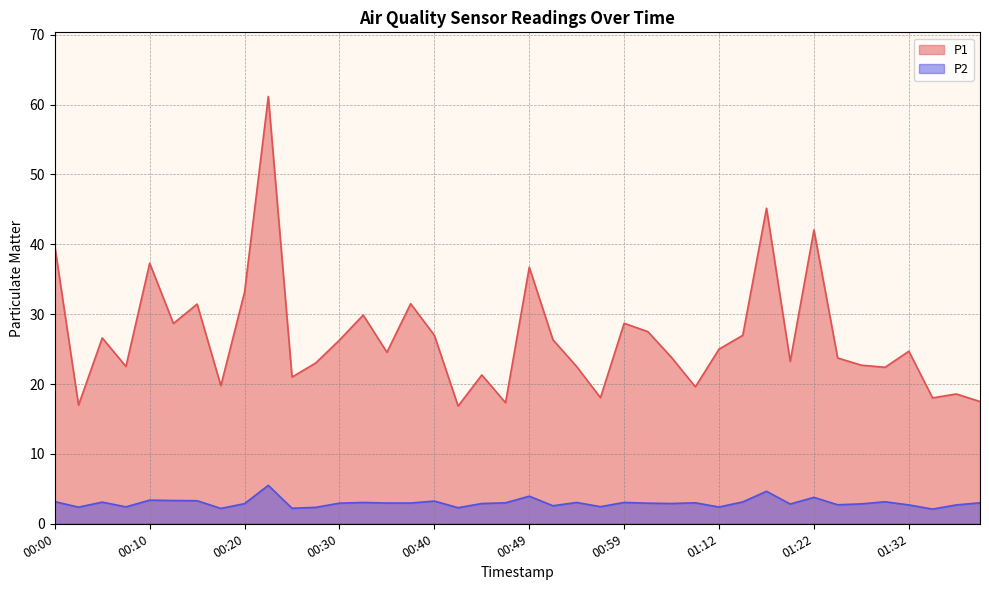

In P2, how many points are lower than both neighbors (excluding endpoints)?

12